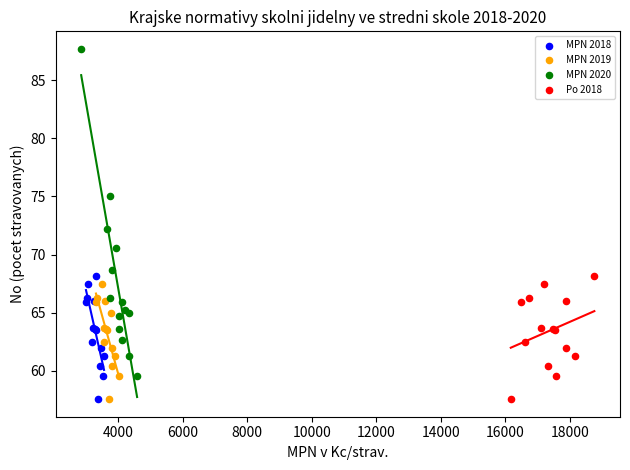

Which series reaches the maximum Y coordinate?

MPN 2020